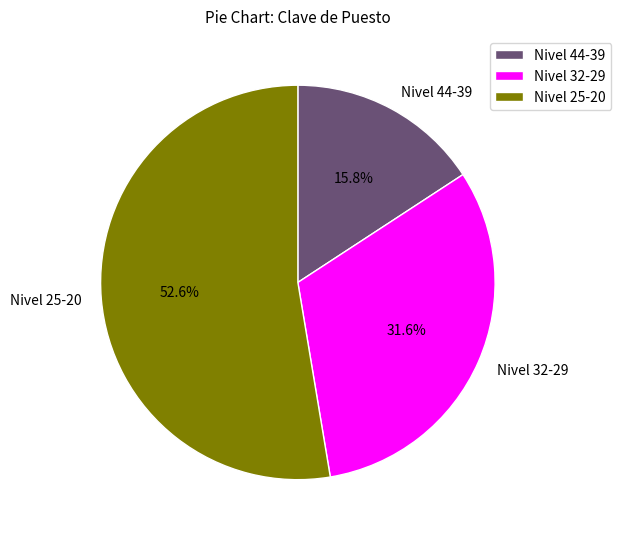

How many slices are in this pie chart?

3